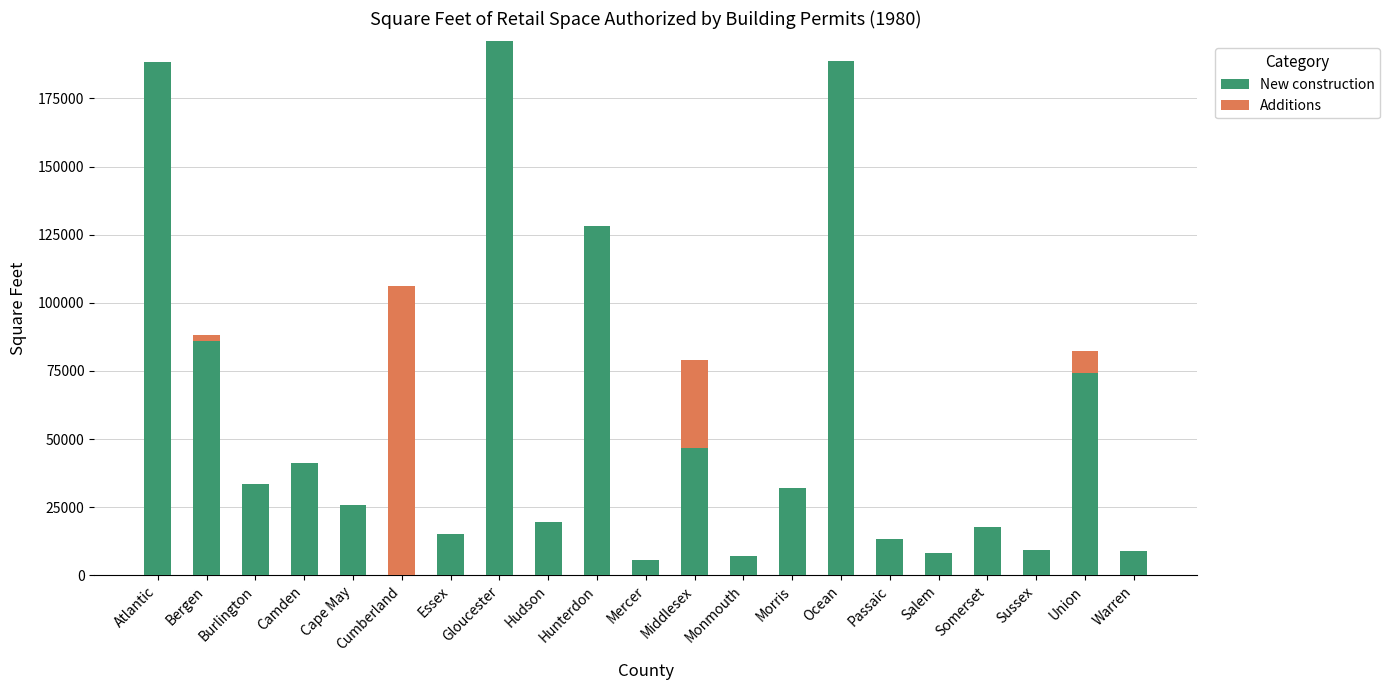

What is the sum of the New construction values at Somerset and Passaic?

31235